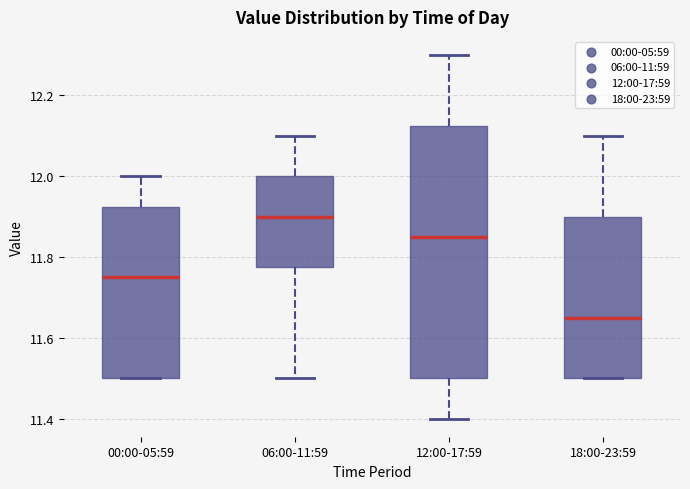

Which box's median line is the lowest?

18:00-23:59